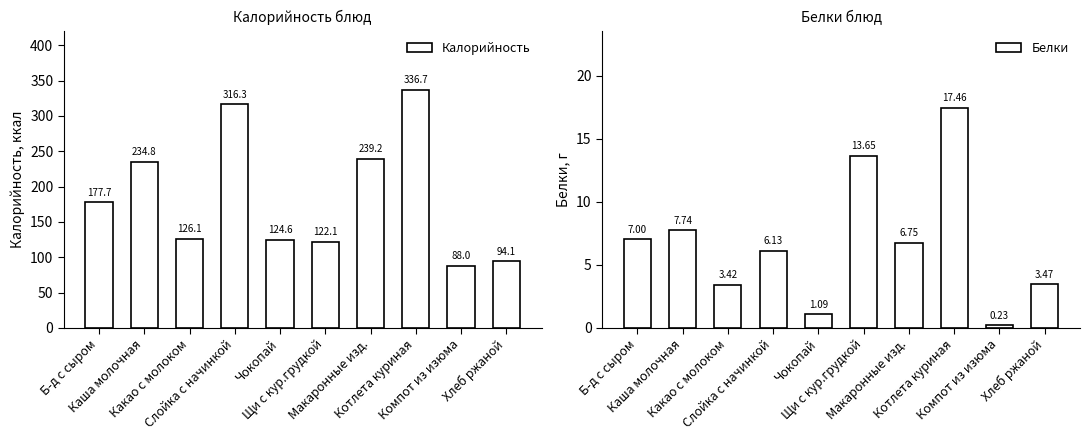

Is the value of Белки at Хлеб ржаной greater than the value of Калорийность at Котлета куриная?

No